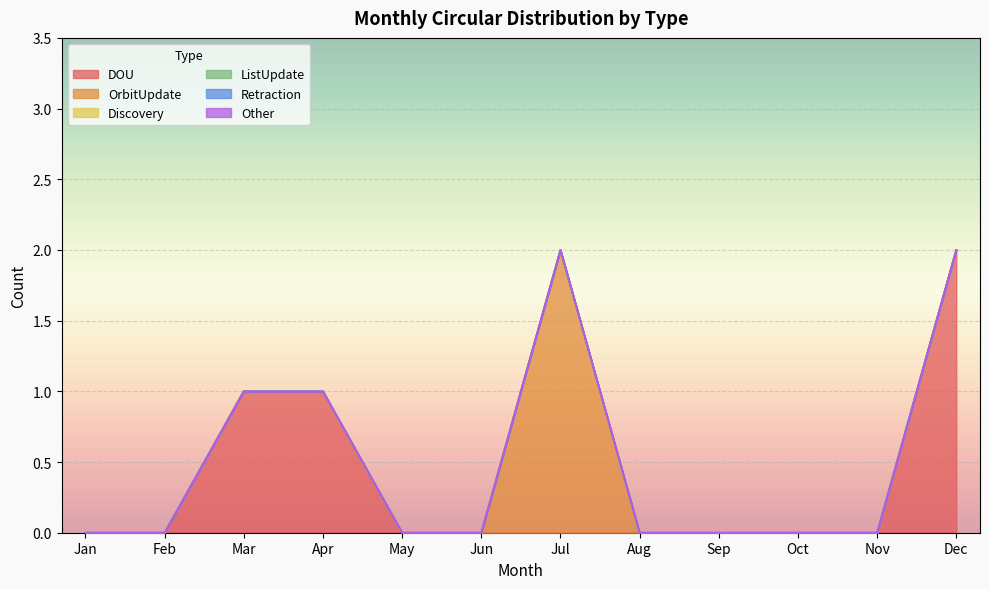

What is the difference between the maximum and second lowest values in the OrbitUpdate series?

2